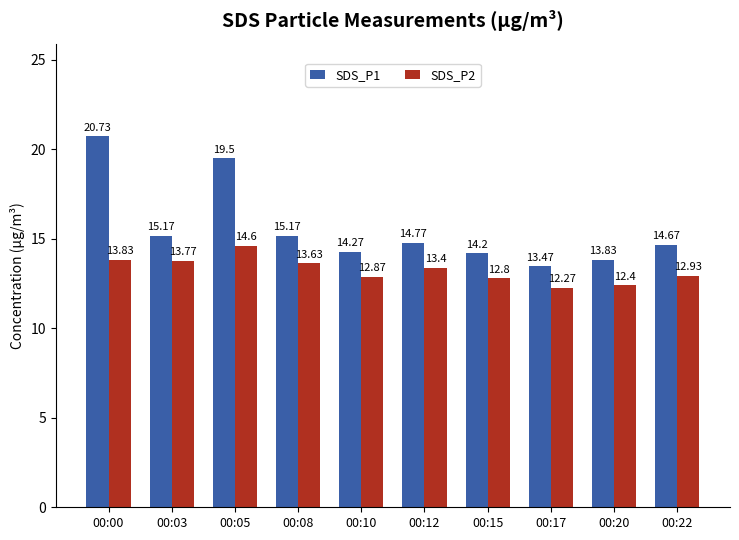

What is the average value of the SDS_P1 series?

15.6